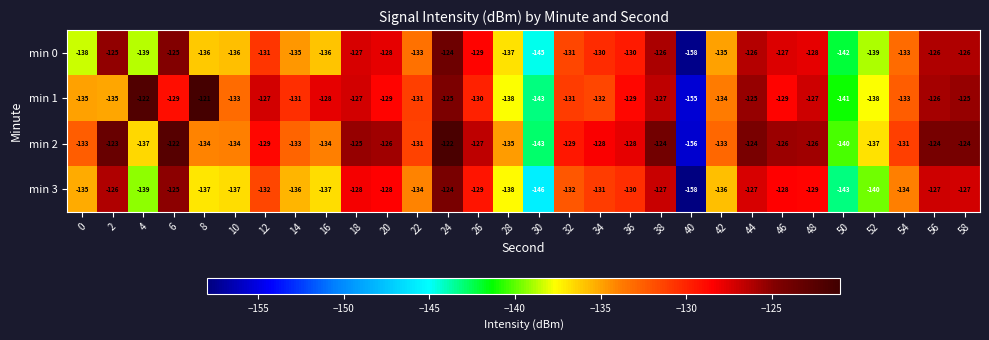

Where is min 2 nearest to the value -139?

50